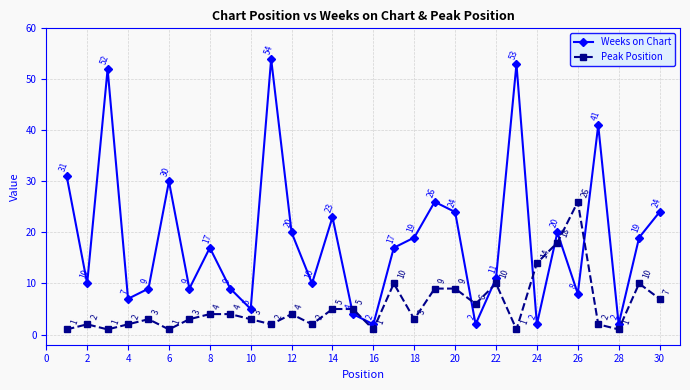

List the series in order of their overall mean, lowest first.

Peak Position, Weeks on Chart